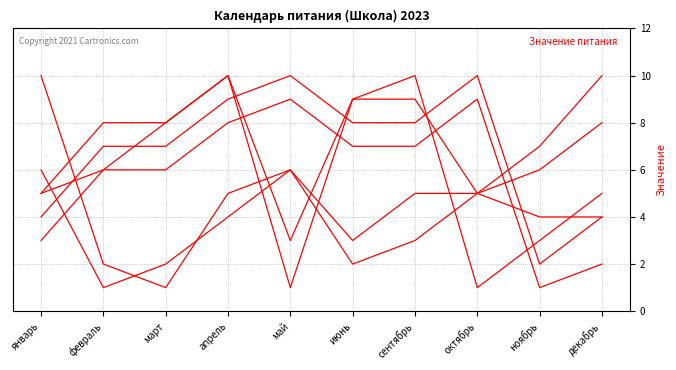

Does the chart display data point markers on the line(s)?

No